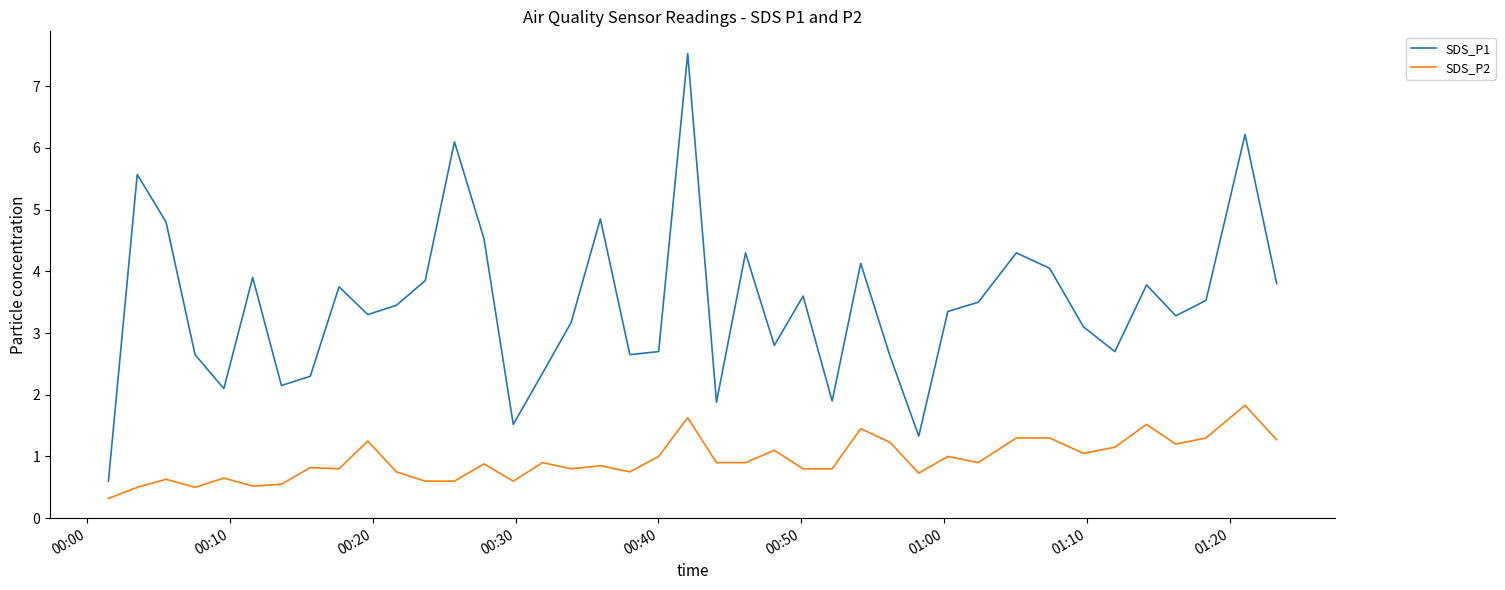

What is the minimum value shown in the chart?

0.3